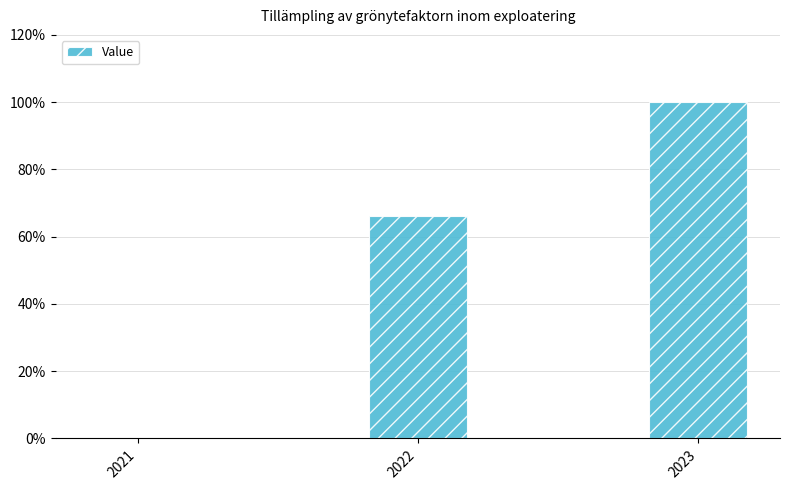

What is the sum of all values?

166